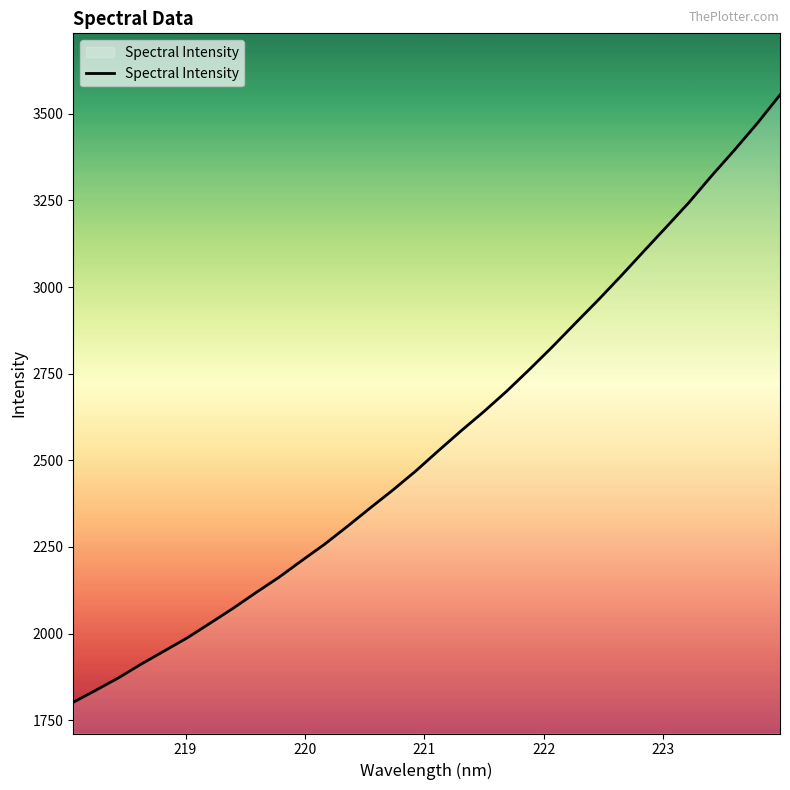

What is the smallest value displayed?

1801.8